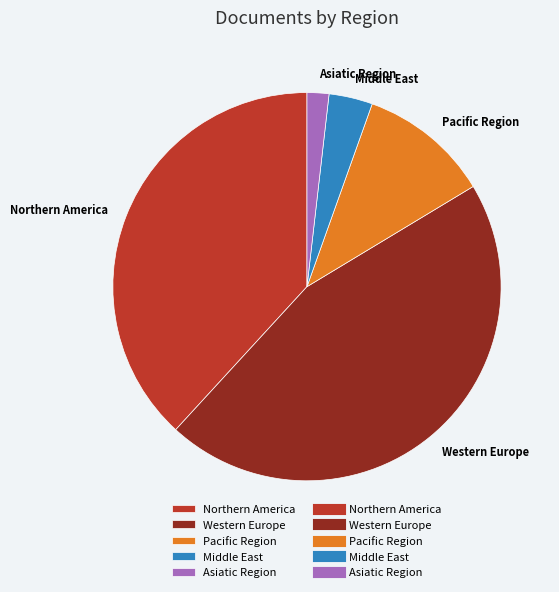

The Northern America slice represents 24% of the pie. True or false?

False